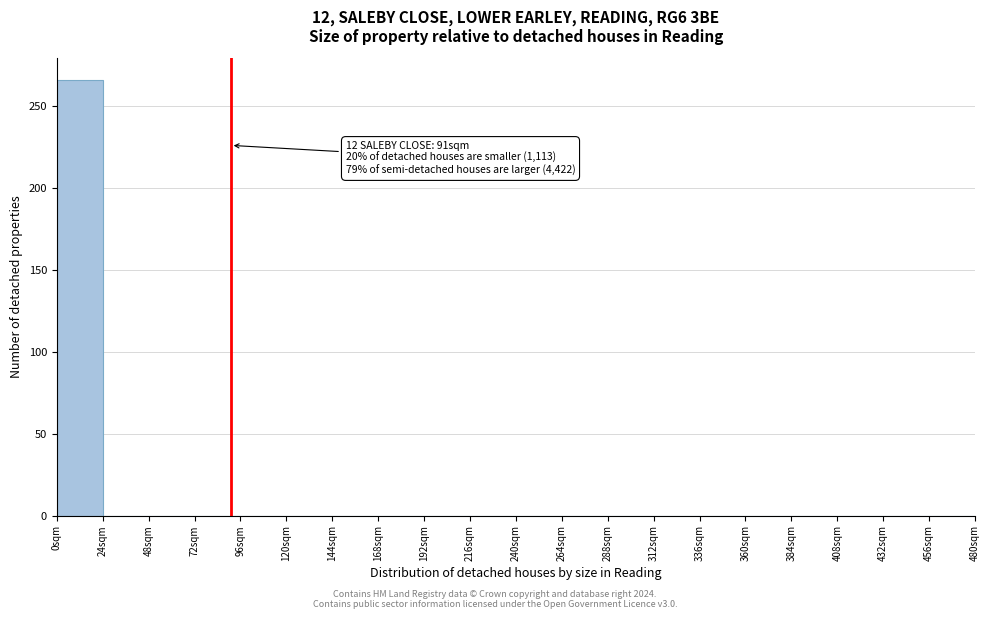

Over which range of the x-axis is the bar tallest?

0 to 24